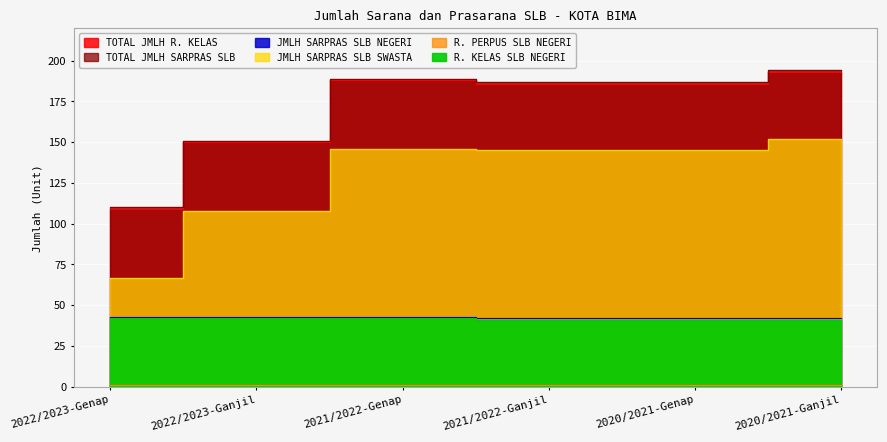

What is the difference between the highest and lowest values at 2020/2021-Genap?

146